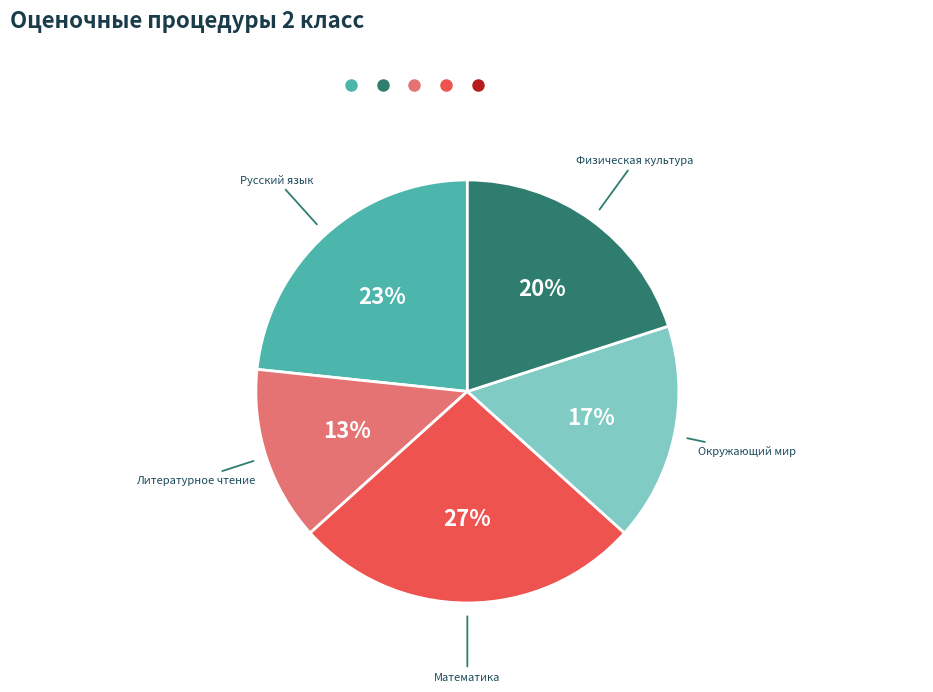

Combined, do Литературное чтение and Математика account for over 50%?

No